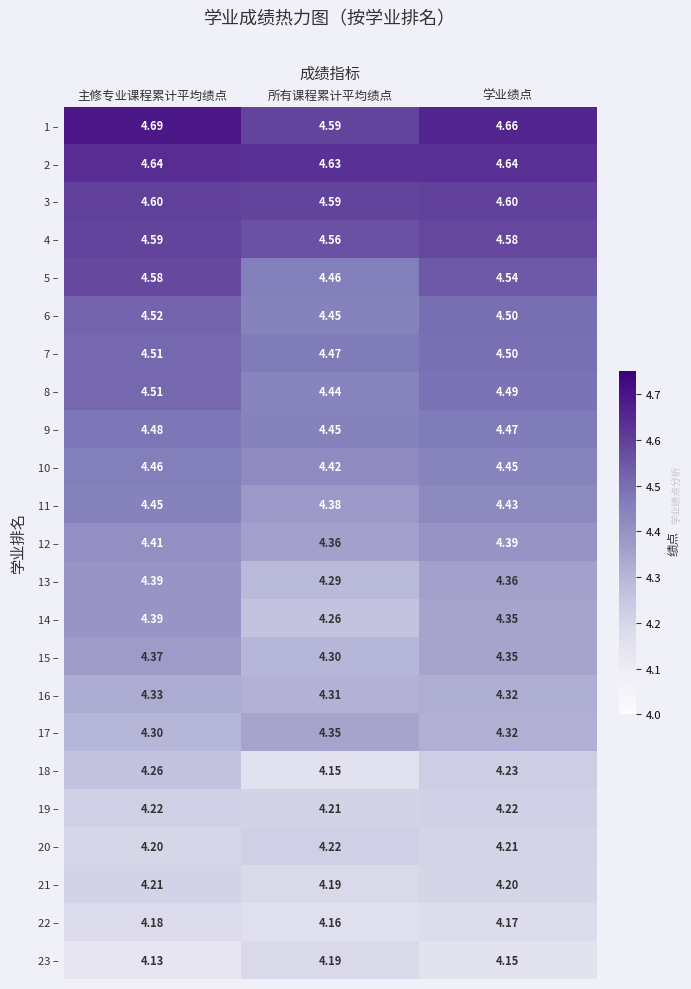

At which category is the sum across all series the highest?

主修专业课程累计平均绩点